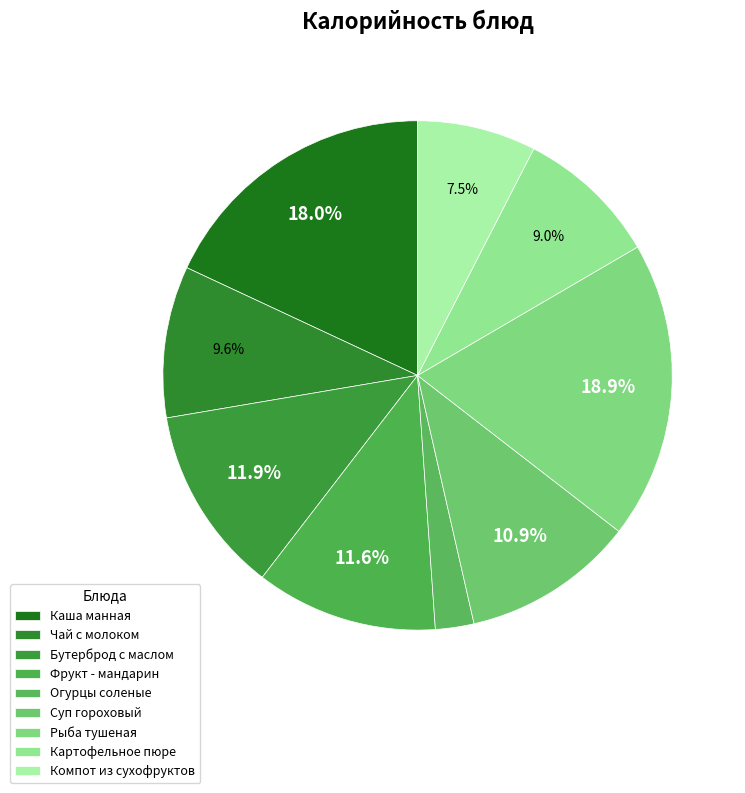

Count the number of slices in the pie.

9